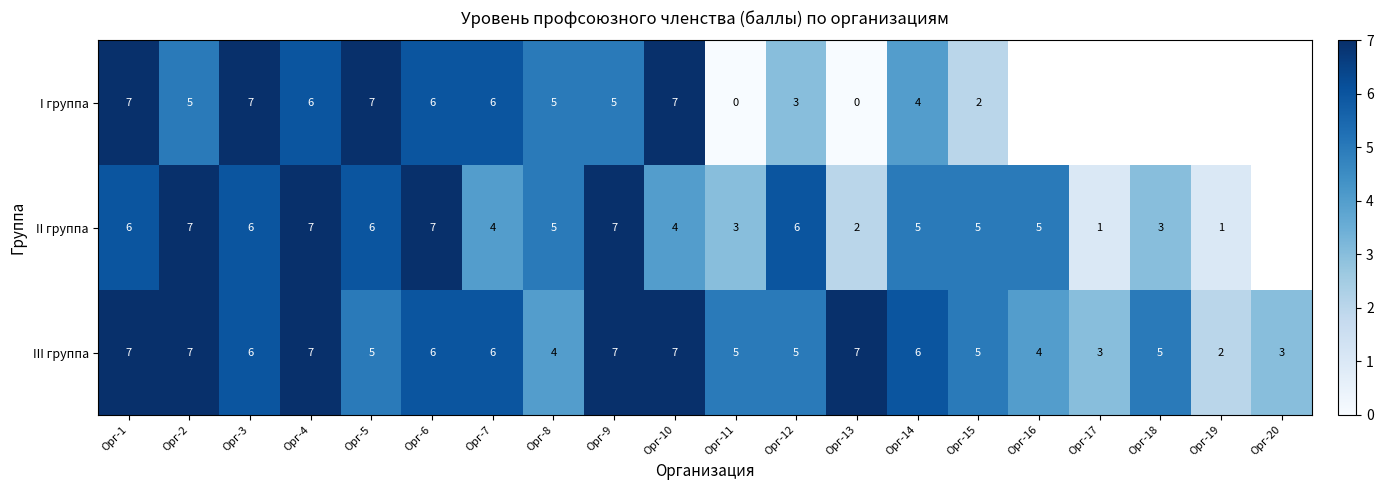

The I группа series shows 3 at Орг-14. True or false?

False